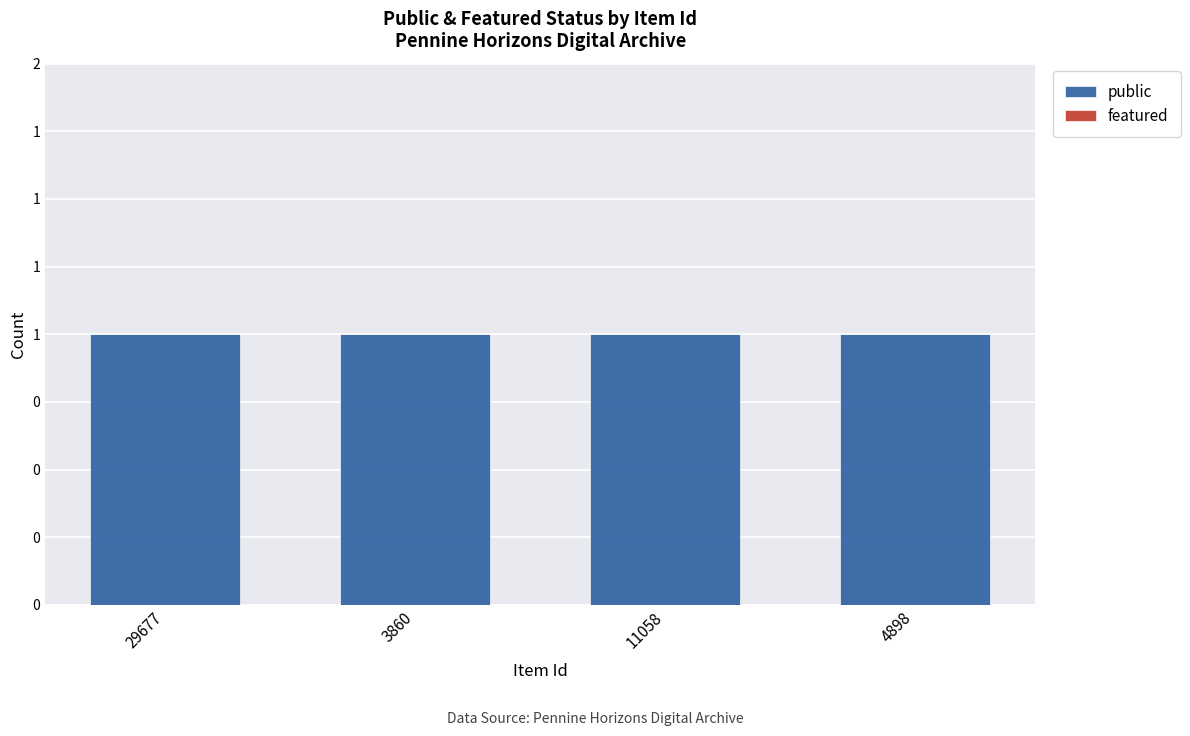

What is the label of the 1st bar from the left?

29677